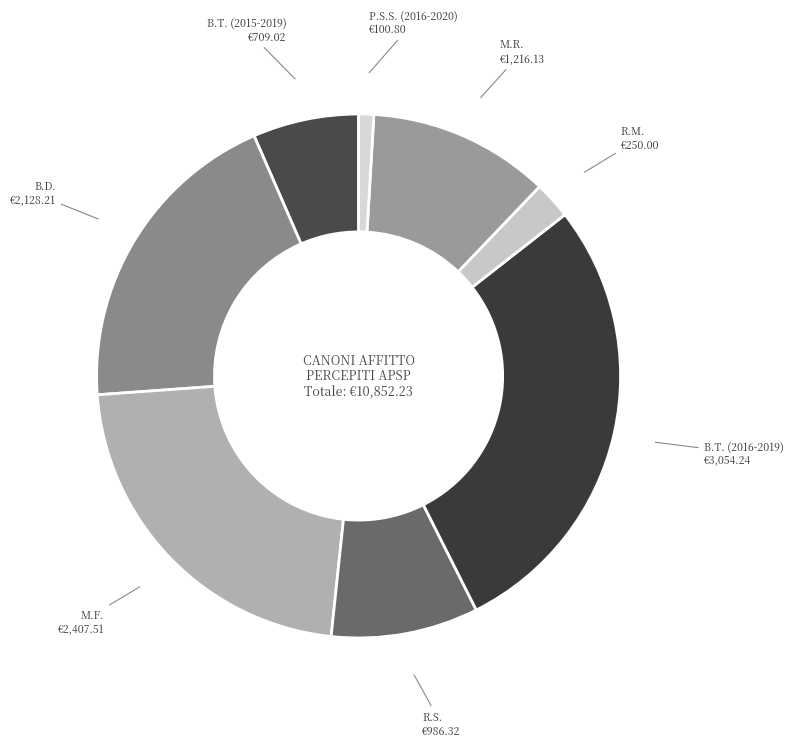

Is the sum of B.T. (2015-2019) and B.T. (2016-2019) greater than half?

No